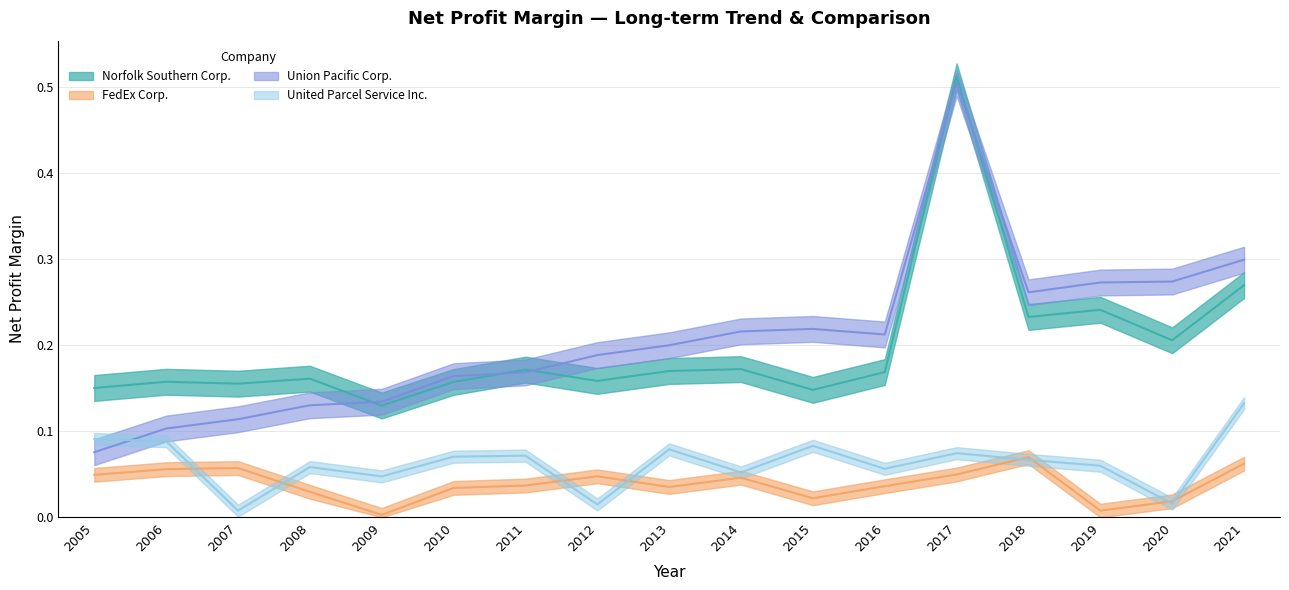

True or false: FedEx Corp. and Norfolk Southern Corp. intersect in this chart.

False